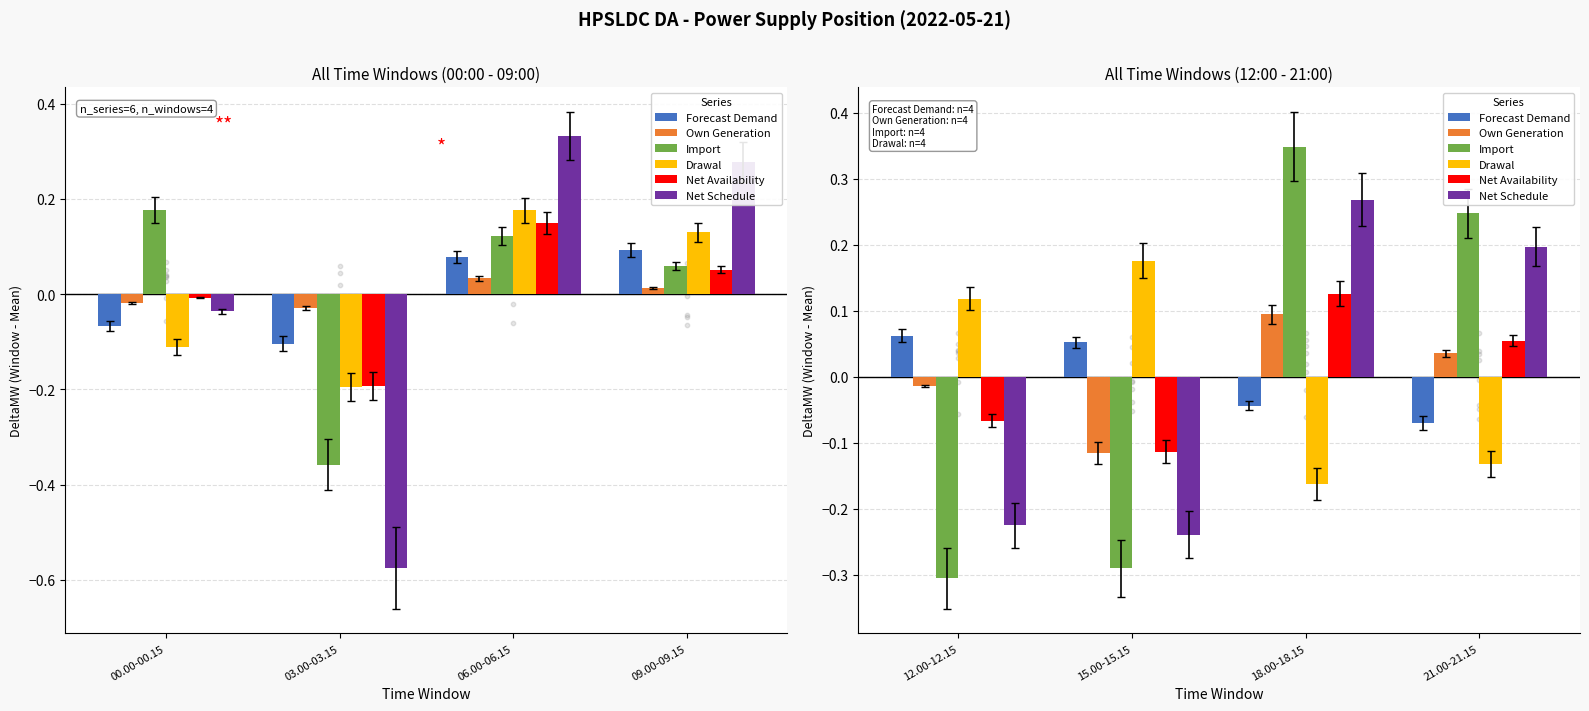

Which series has the largest total across all categories?

Net Availability